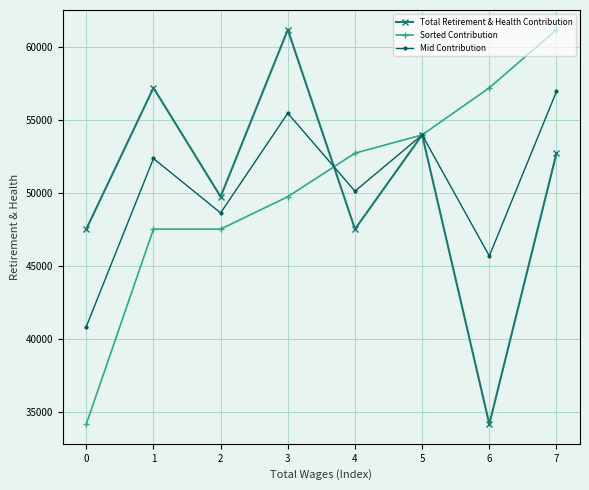

What value does the Sorted Contribution series have at 4?

52718.0